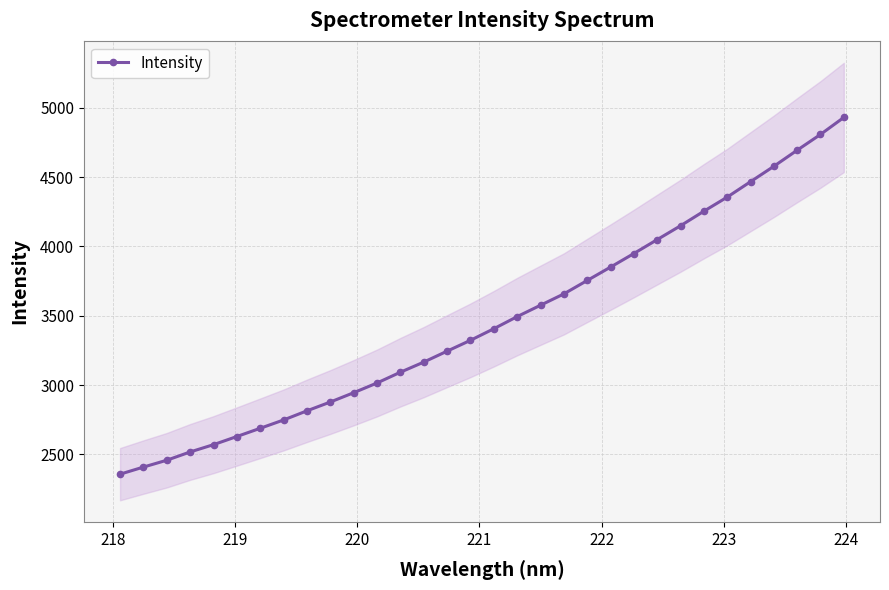

What is the highest value of the Intensity series?

4930.4